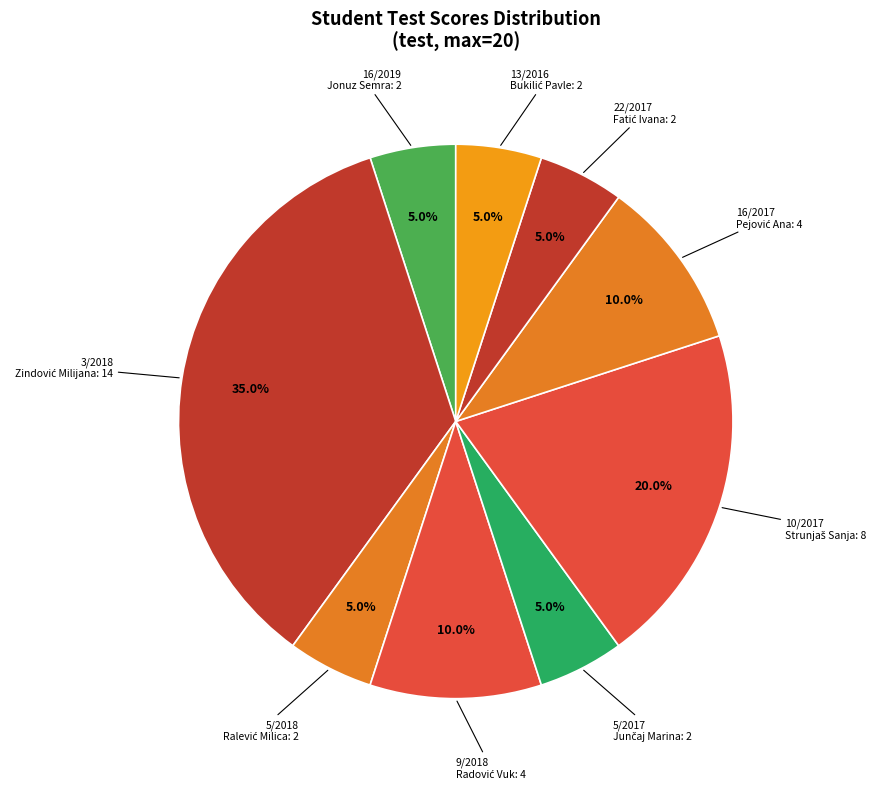

Which has a higher value, 13/2016 or 10/2017?

10/2017